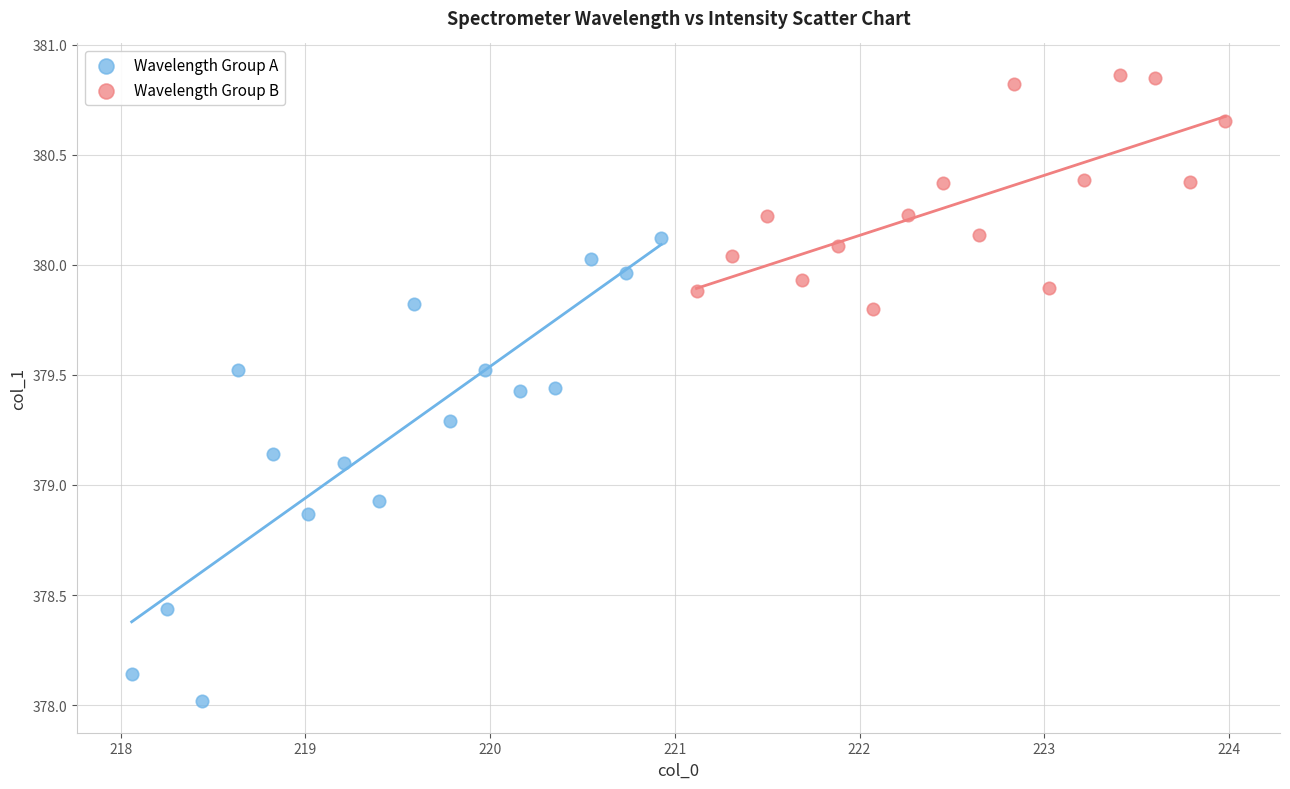

What are all the series names shown in the legend?

Wavelength Group A, Wavelength Group B